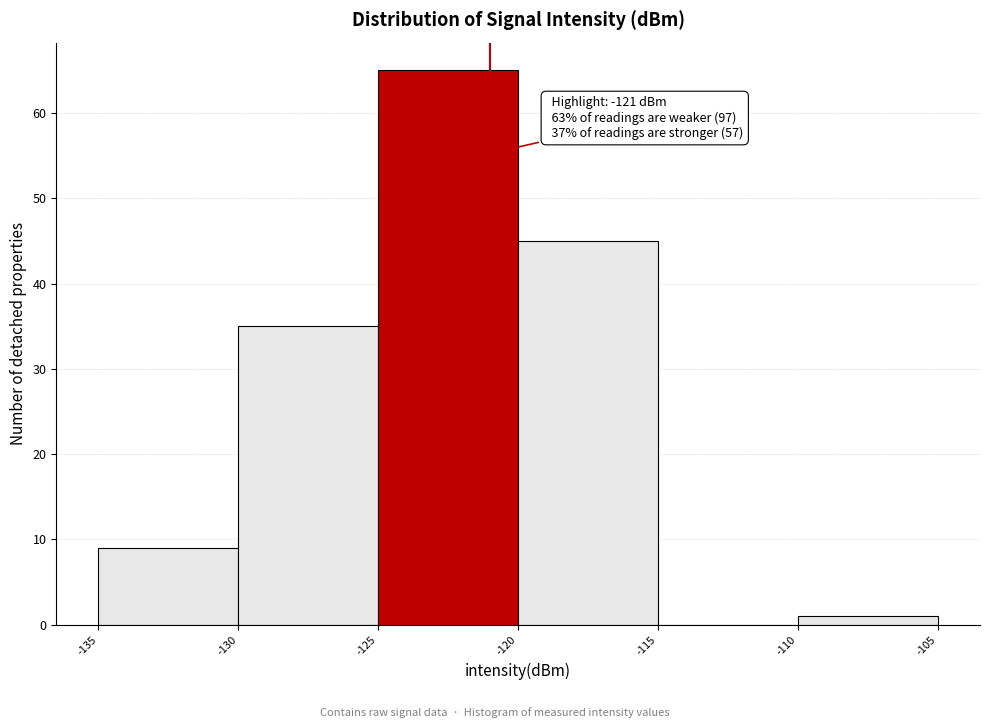

Which range on the x-axis has the tallest bar?

-125 to -120